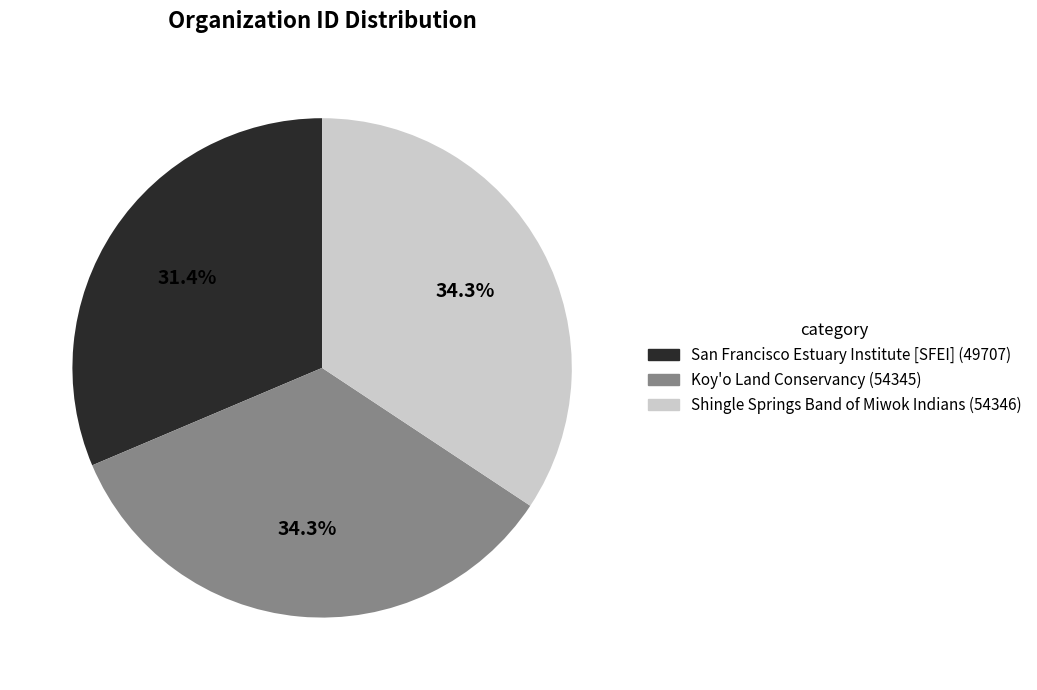

What is the ratio of the value at San Francisco Estuary Institute [SFEI] to the value at Koy'o Land Conservancy?

0.9